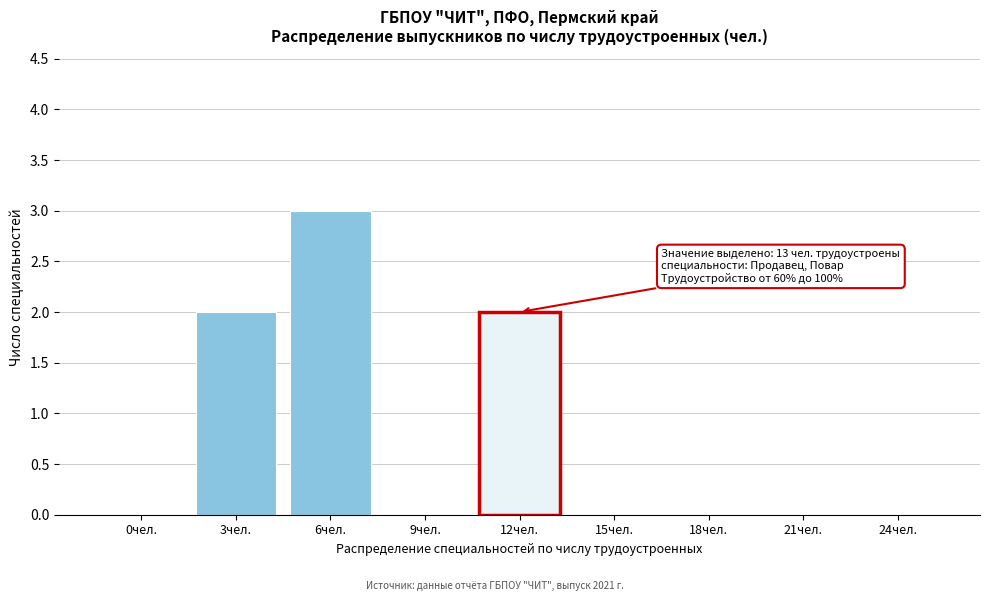

Reading right to left, extract all data points from this chart.

24чел.=0	21чел.=0	18чел.=0	15чел.=0	12чел.=2	9чел.=0	6чел.=3	3чел.=2	0чел.=0